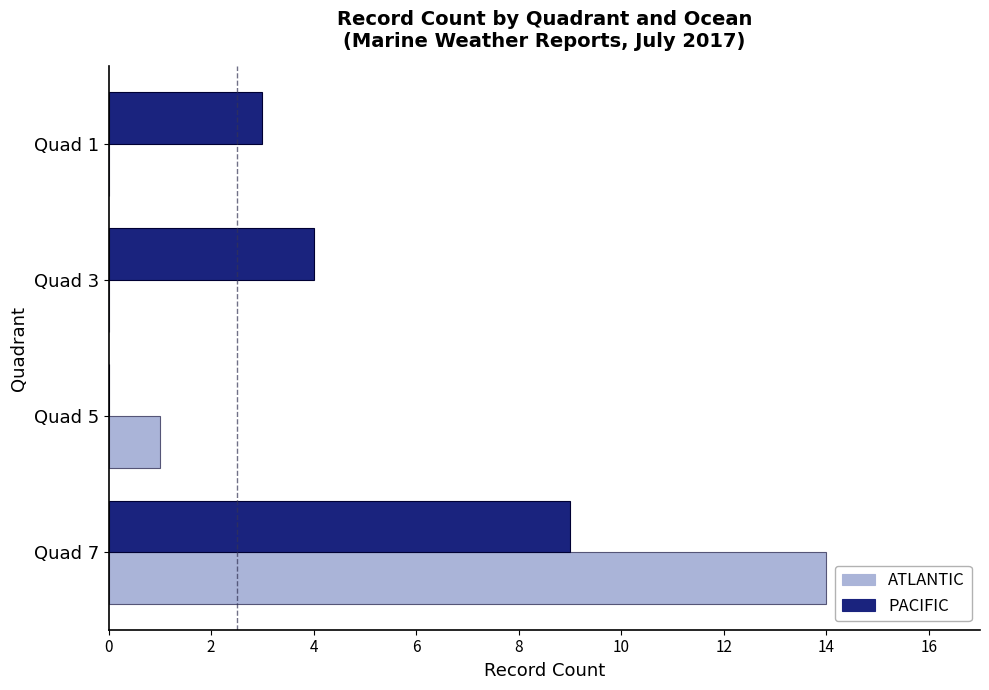

What is the greatest value displayed?

14